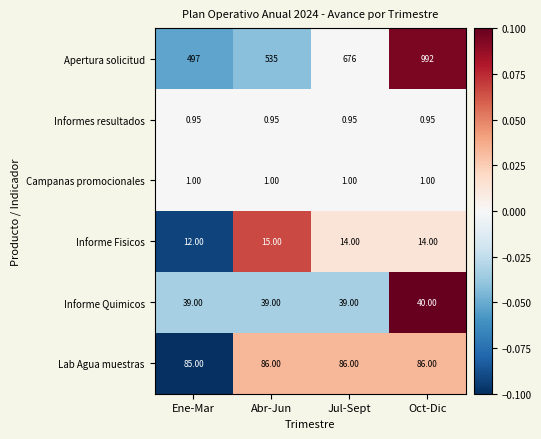

Rank the series by their maximum value, from lowest to highest.

Informes resultados, Campanas promocionales, Informe Fisicos, Informe Quimicos, Lab Agua muestras, Apertura solicitud